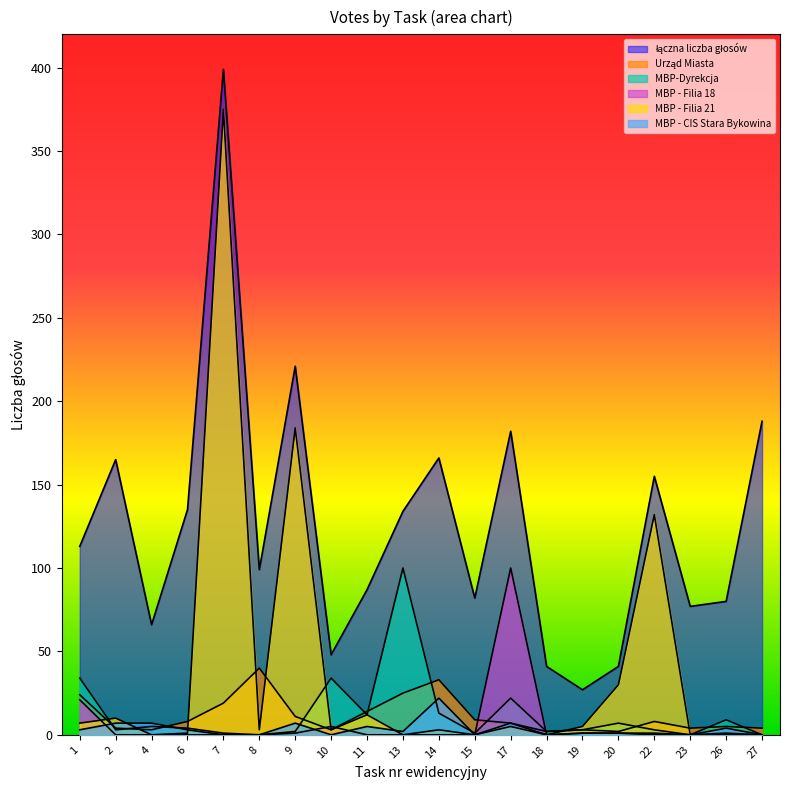

Between which two adjacent categories do MBP - Filia 18 and MBP - Filia 21 first intersect?

1 and 2